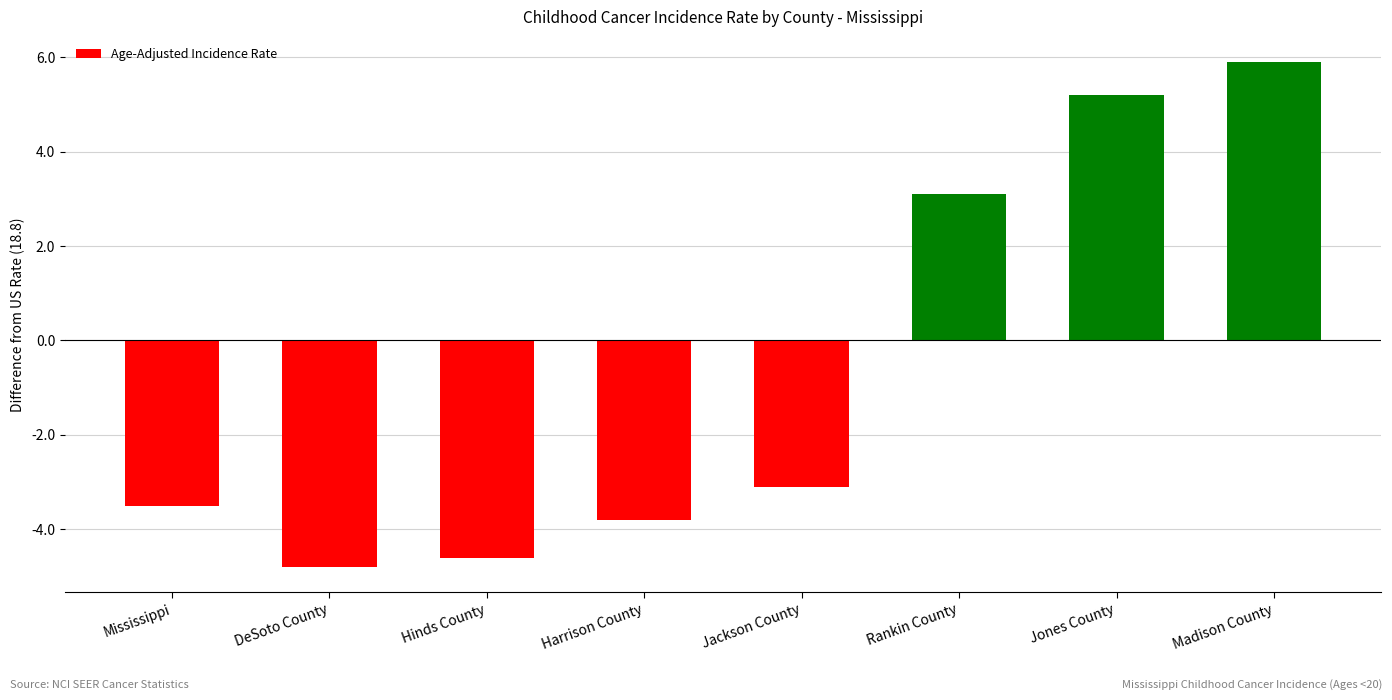

How many values are below -3?

5